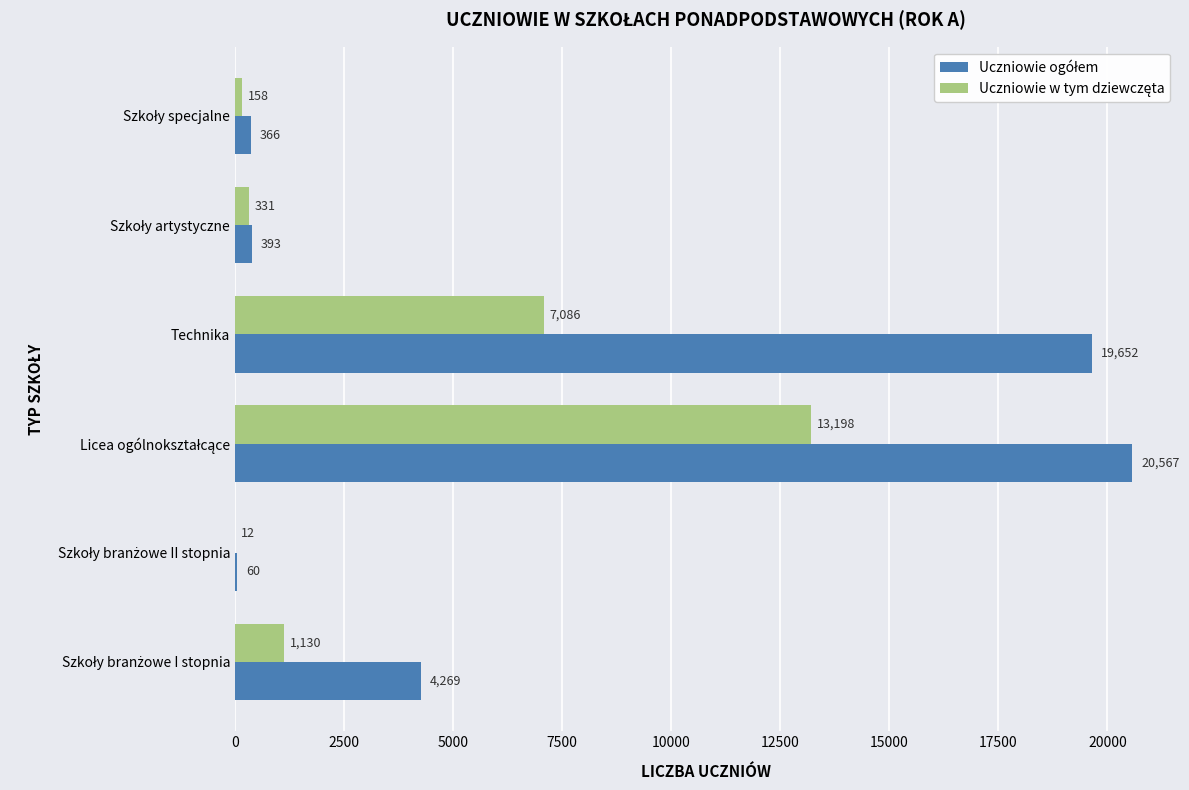

How many data points does each series have?

6